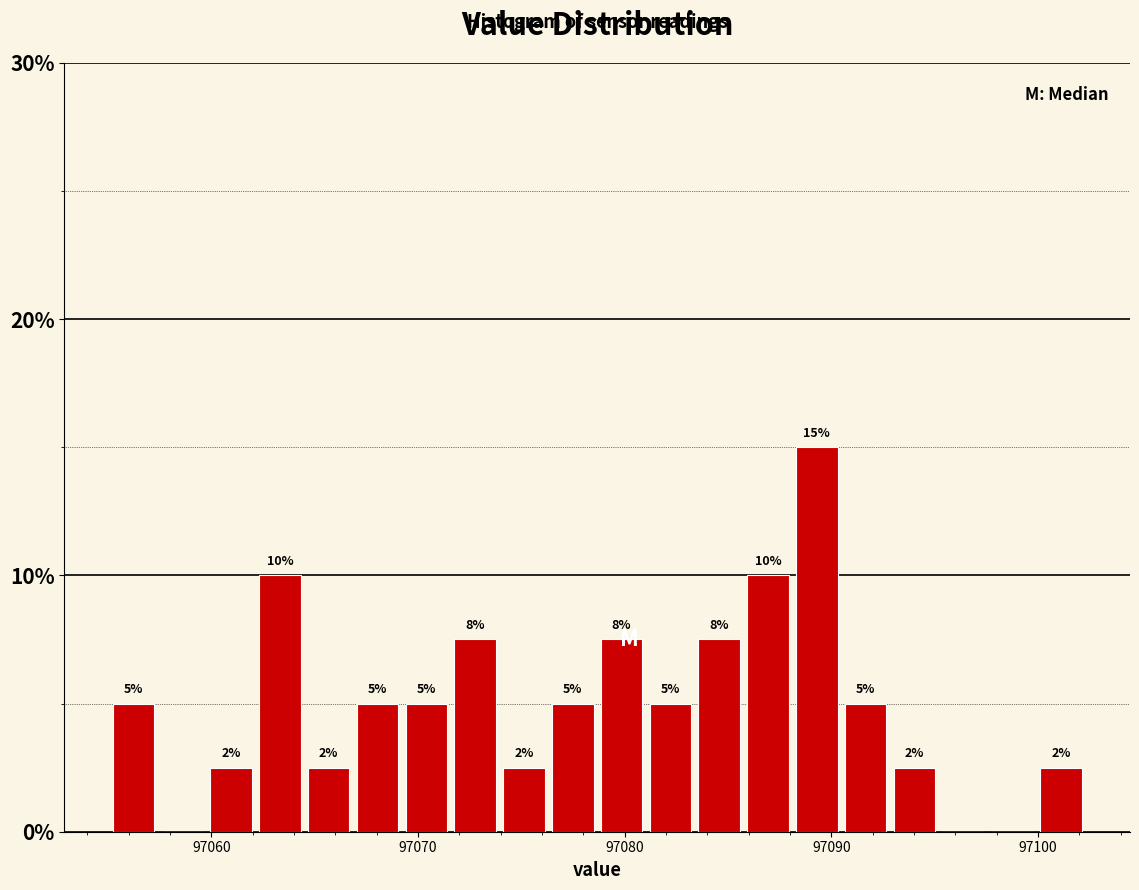

Around what value on the x-axis is the tallest bar? Give the approximate position of its centre, as read against the axis.

97089